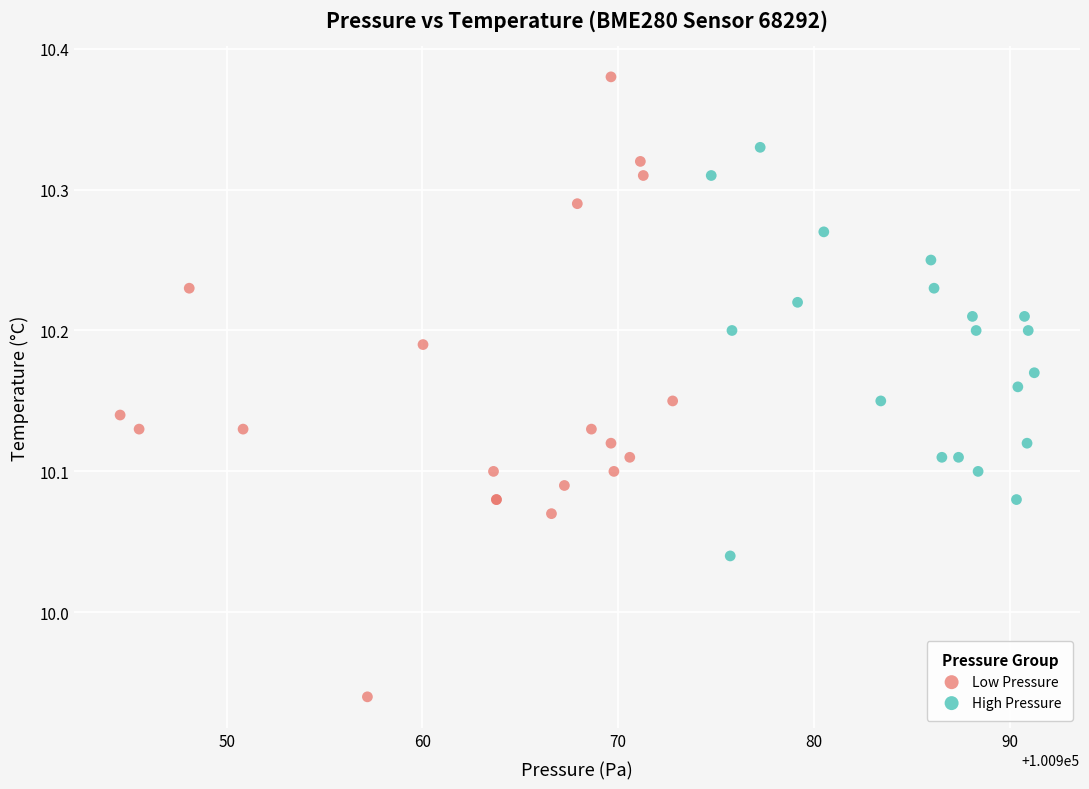

Which series reaches the minimum Y coordinate?

Low Pressure